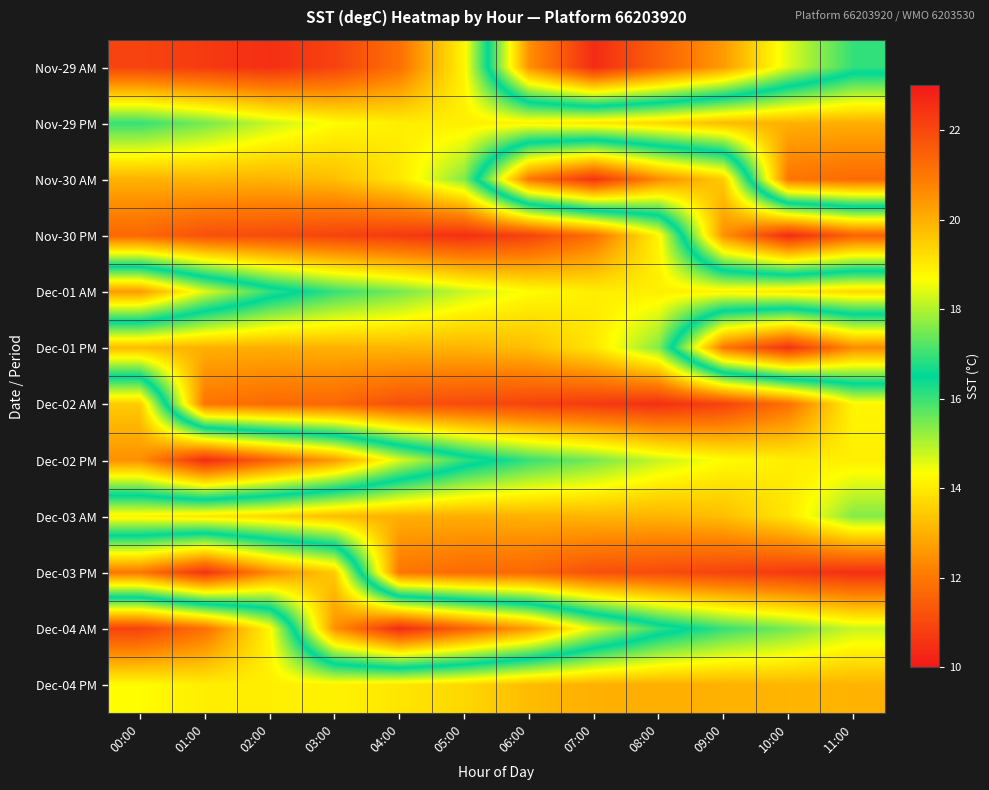

List the series in order of their peak value, highest first.

Nov-29 AM, Nov-30 PM, Dec-02 PM, Dec-04 AM, Nov-30 AM, Dec-01 PM, Dec-03 PM, Dec-01 AM, Dec-02 AM, Nov-29 PM, Dec-03 AM, Dec-04 PM